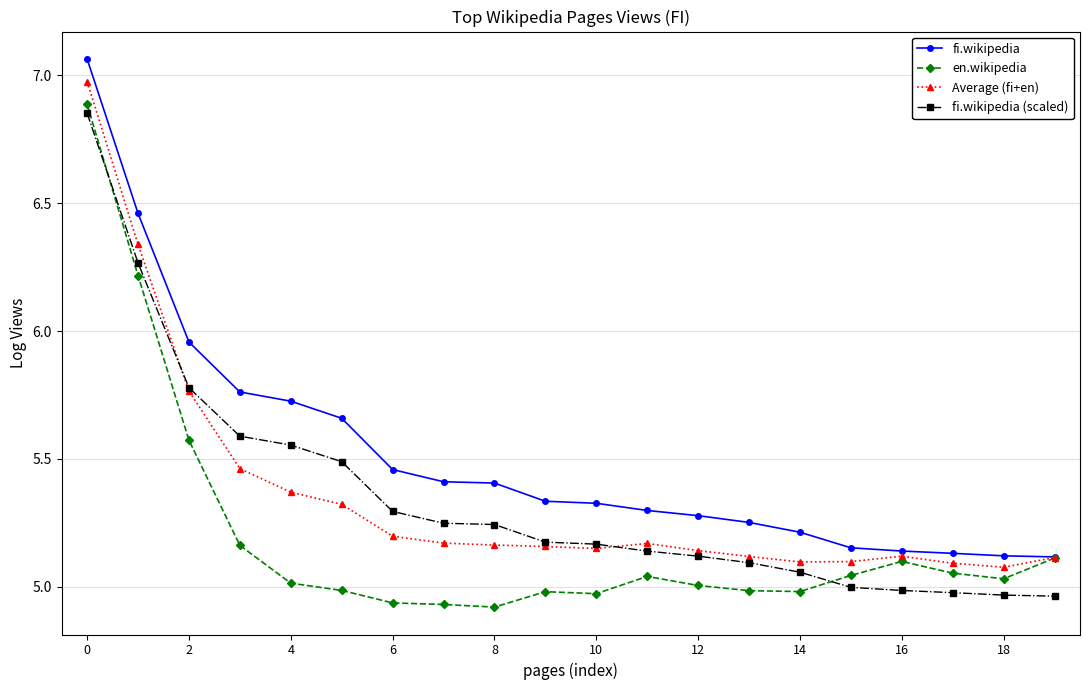

Which series has the largest total across all categories?

fi.wikipedia